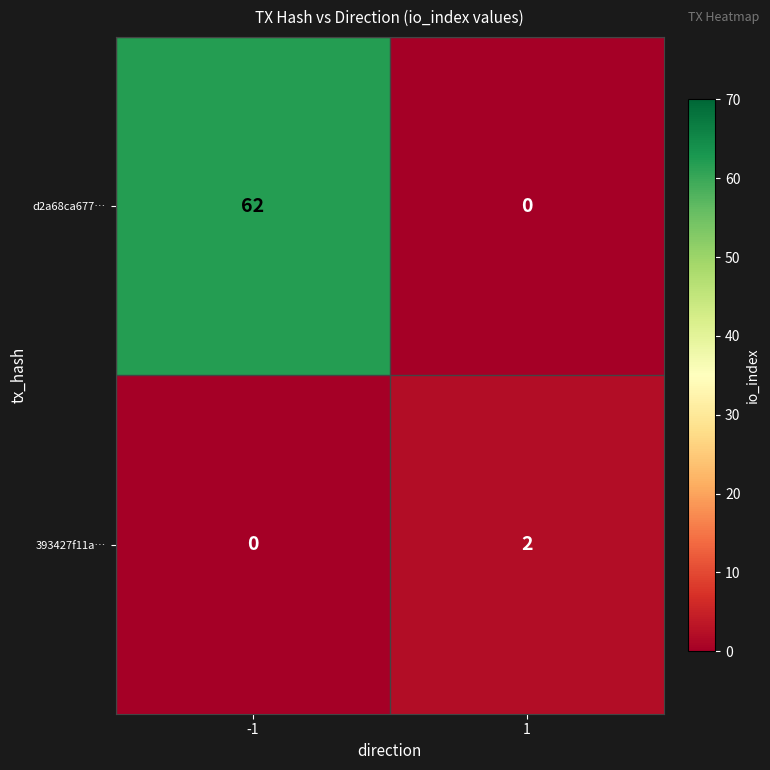

Reading left to right, list all the values displayed in this chart.

d2a68ca677…: 62	0
393427f11a…: 0	2